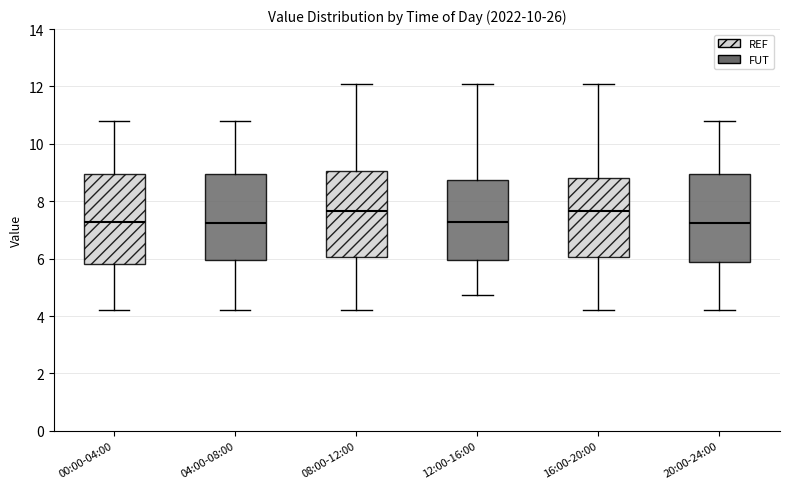

Where is the upper edge of the box for 20:00-24:00 on the y-axis? The values are not printed on the chart, so give them approximately, as read against the axis.

9.0